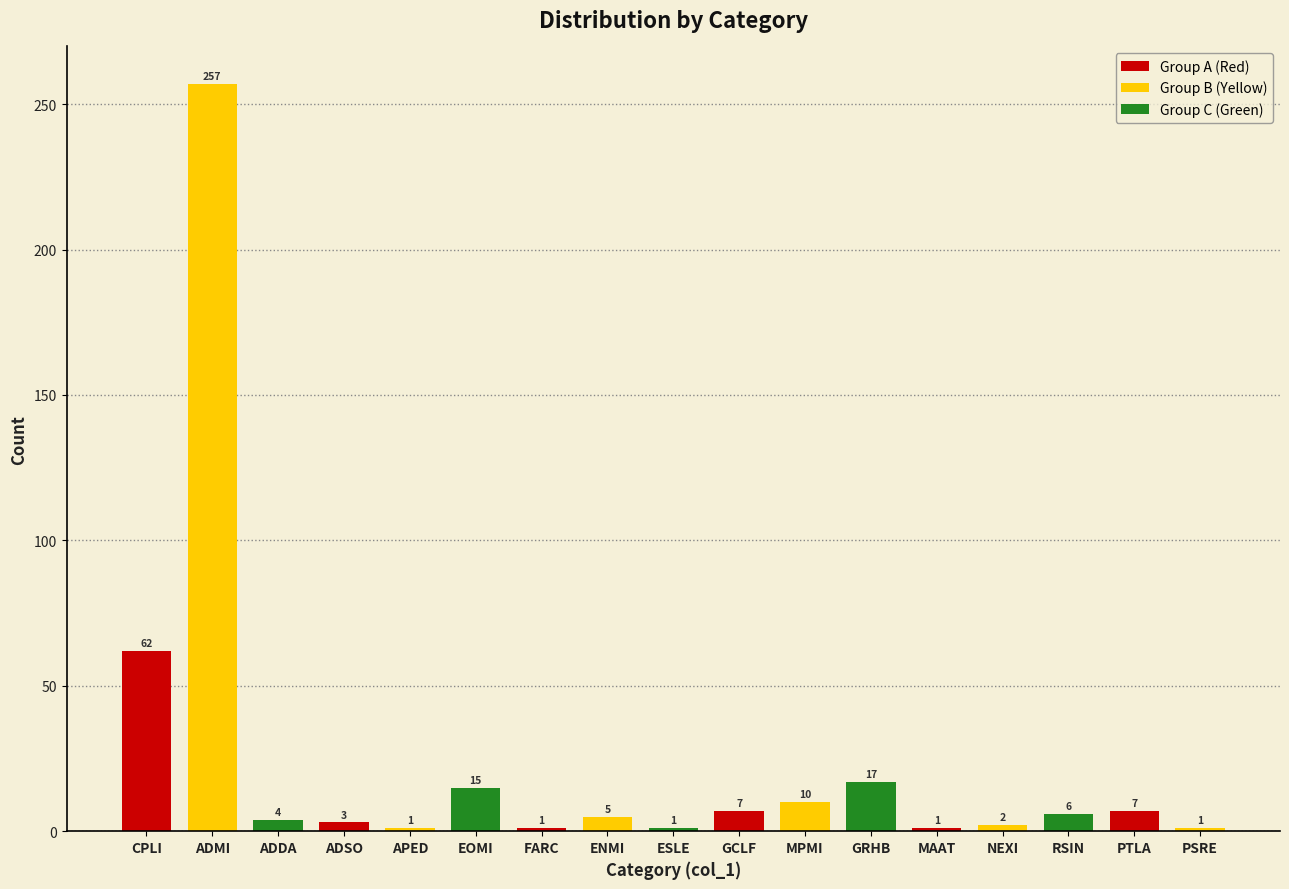

Does the chart contain any negative values?

No